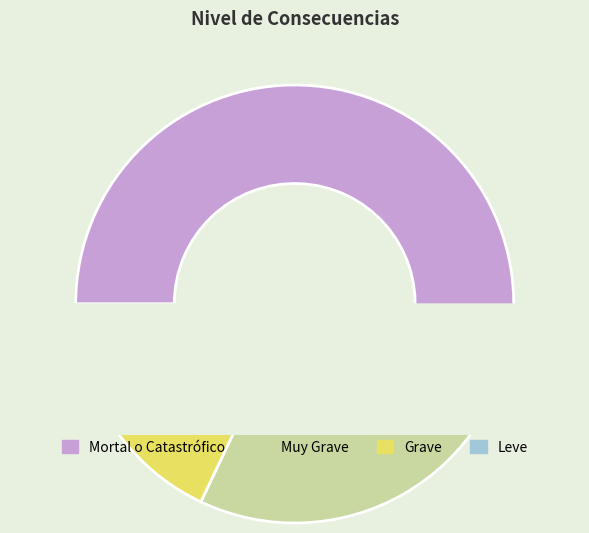

Between Grave and Mortal o Catastrófico, which is larger?

Mortal o Catastrófico